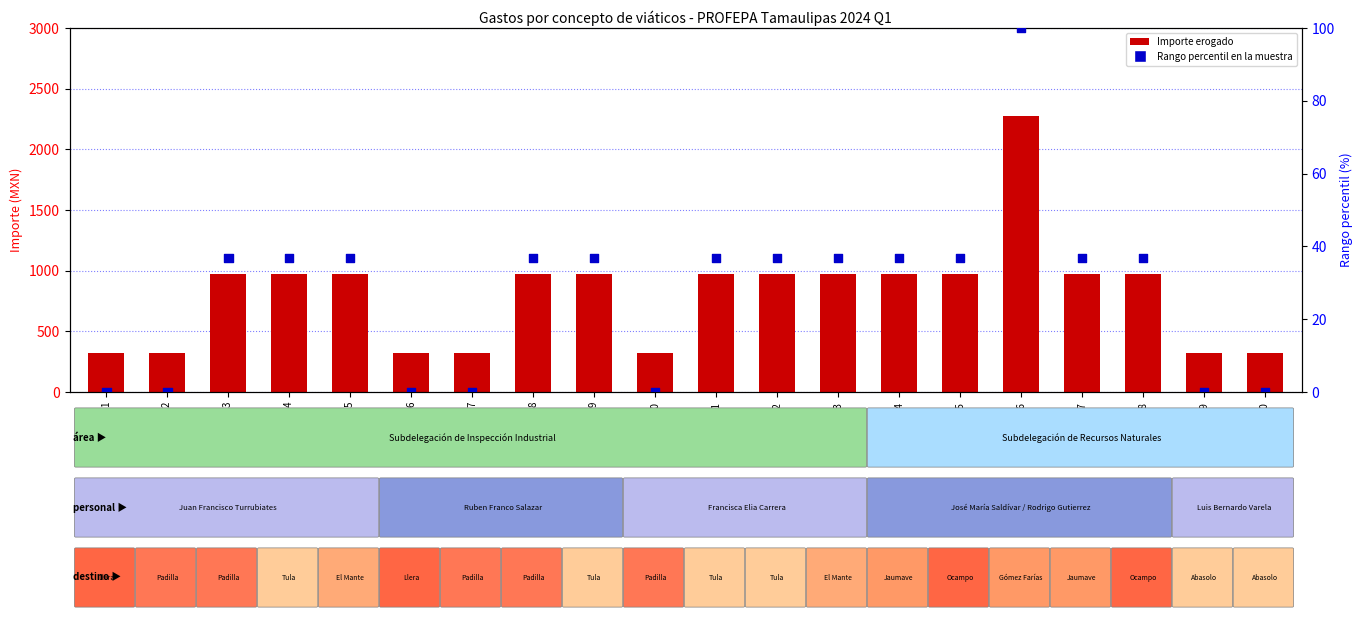

At how many categories does at least one series exceed 1341?

1